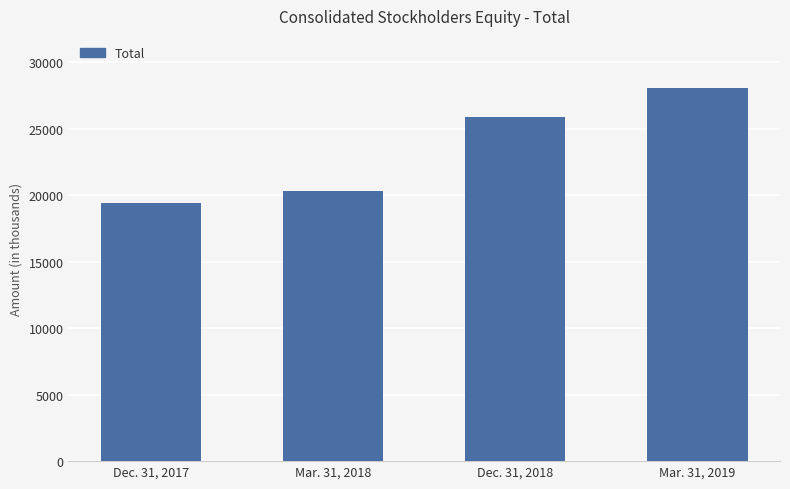

What is the change in value from Mar. 31, 2018 to Mar. 31, 2019?

+7733